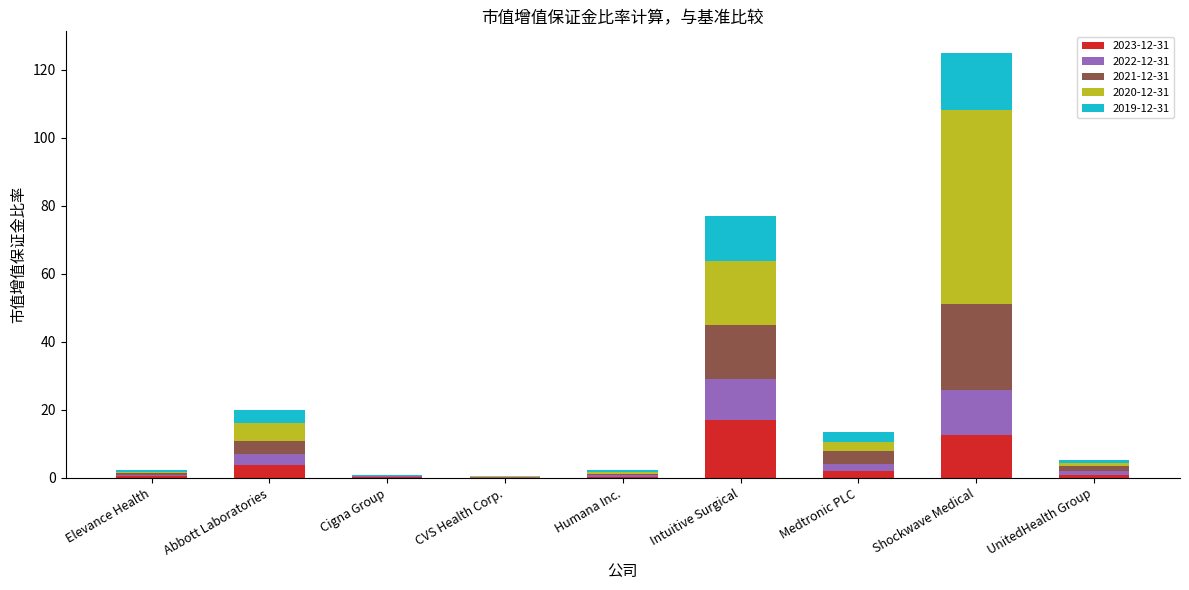

At which label does 2023-12-31 reach its peak?

Intuitive Surgical